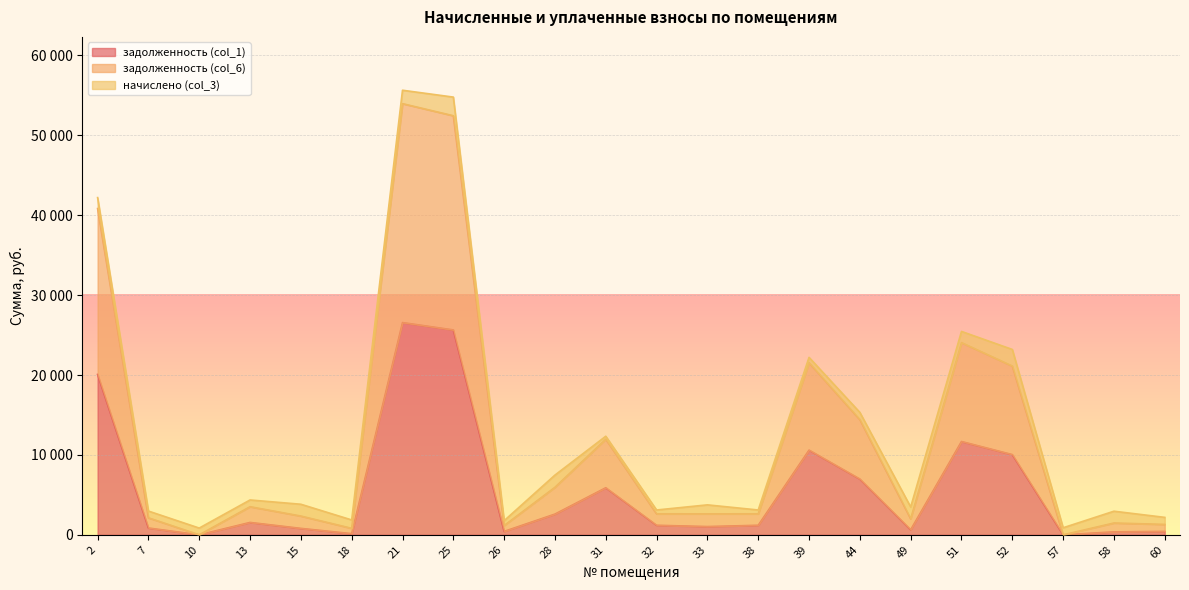

At which category does задолженность (col_6) reach its first local valley?

10